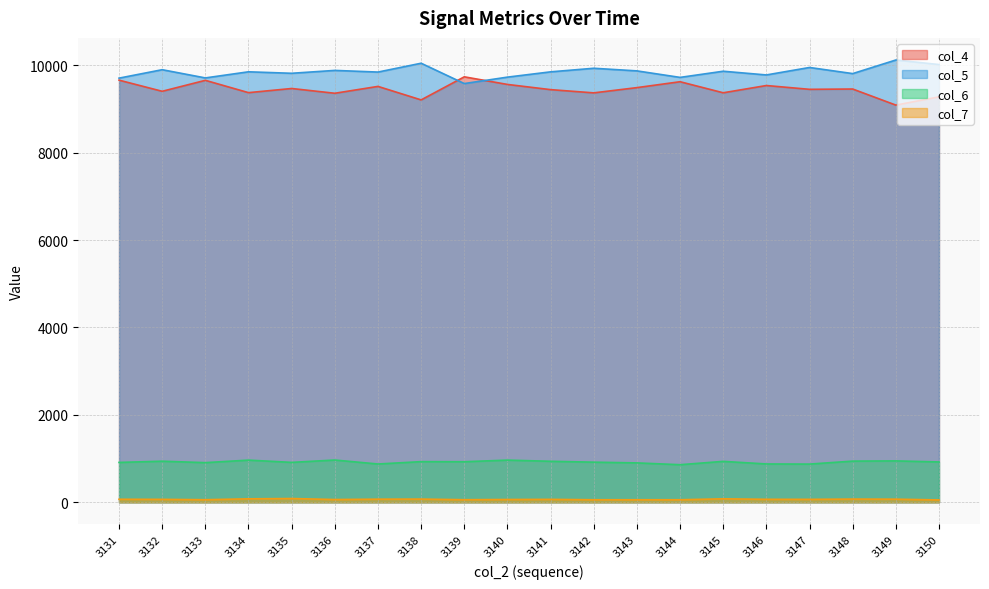

Does the chart have visible grid lines?

Yes